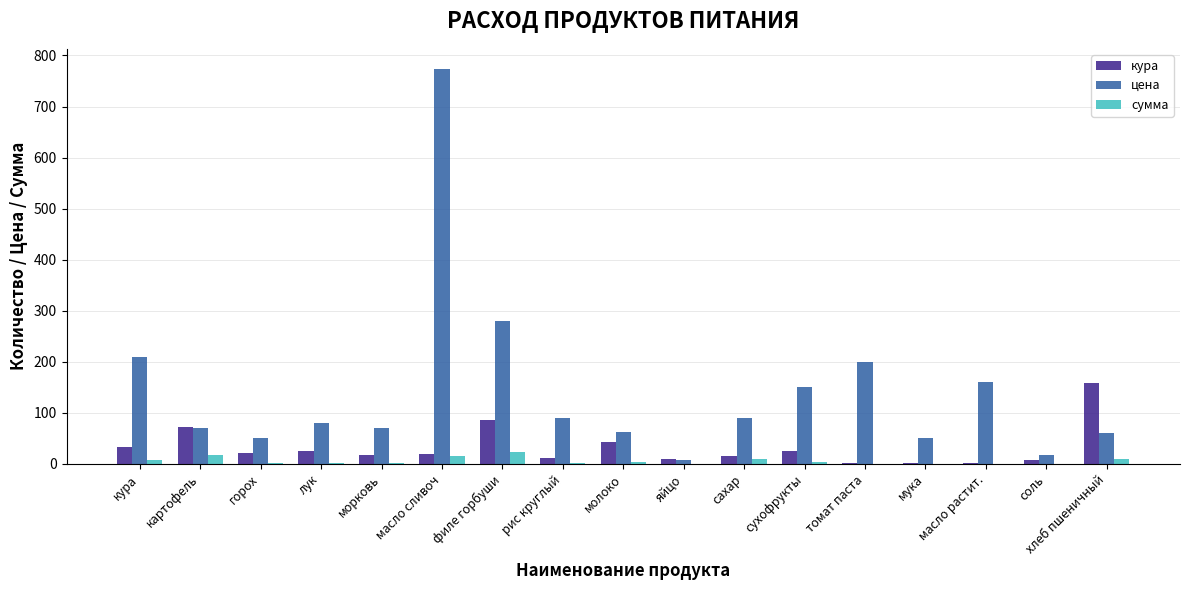

How many distinct data groups are displayed?

3